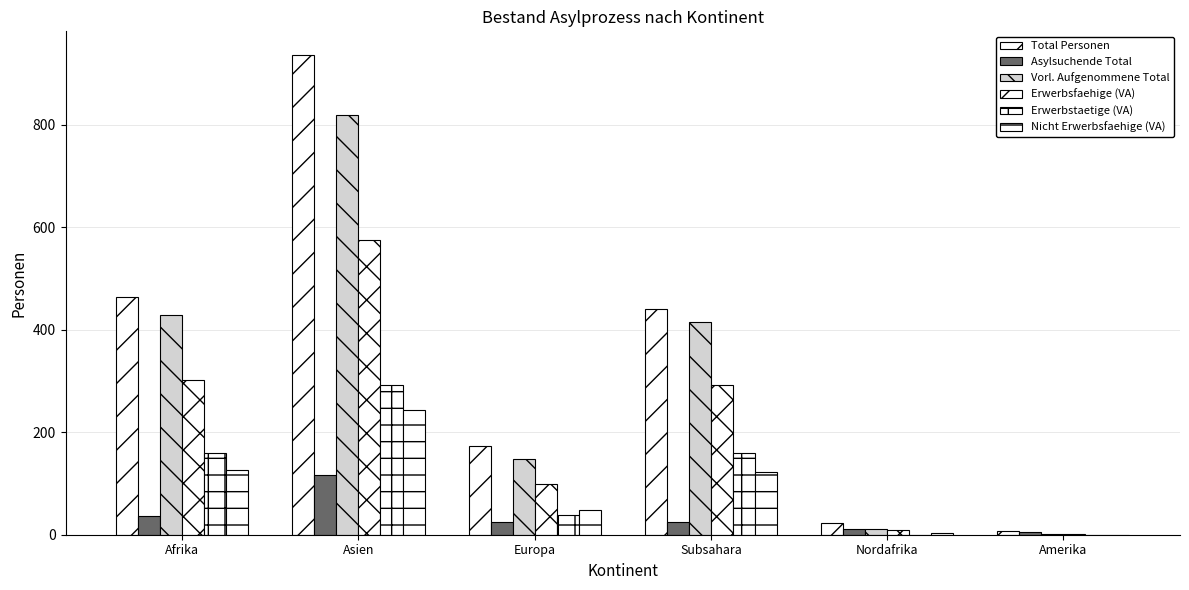

What position from the right is Amerika?

1